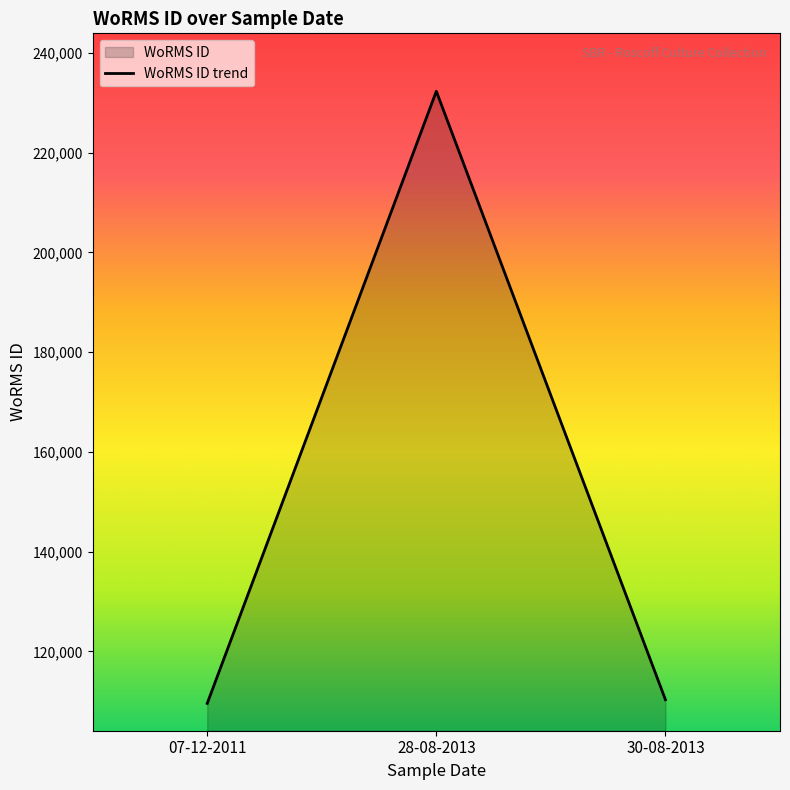

Reading left to right, transcribe all the data shown in this chart.

07-12-2011=109566	28-08-2013=232304	30-08-2013=110304